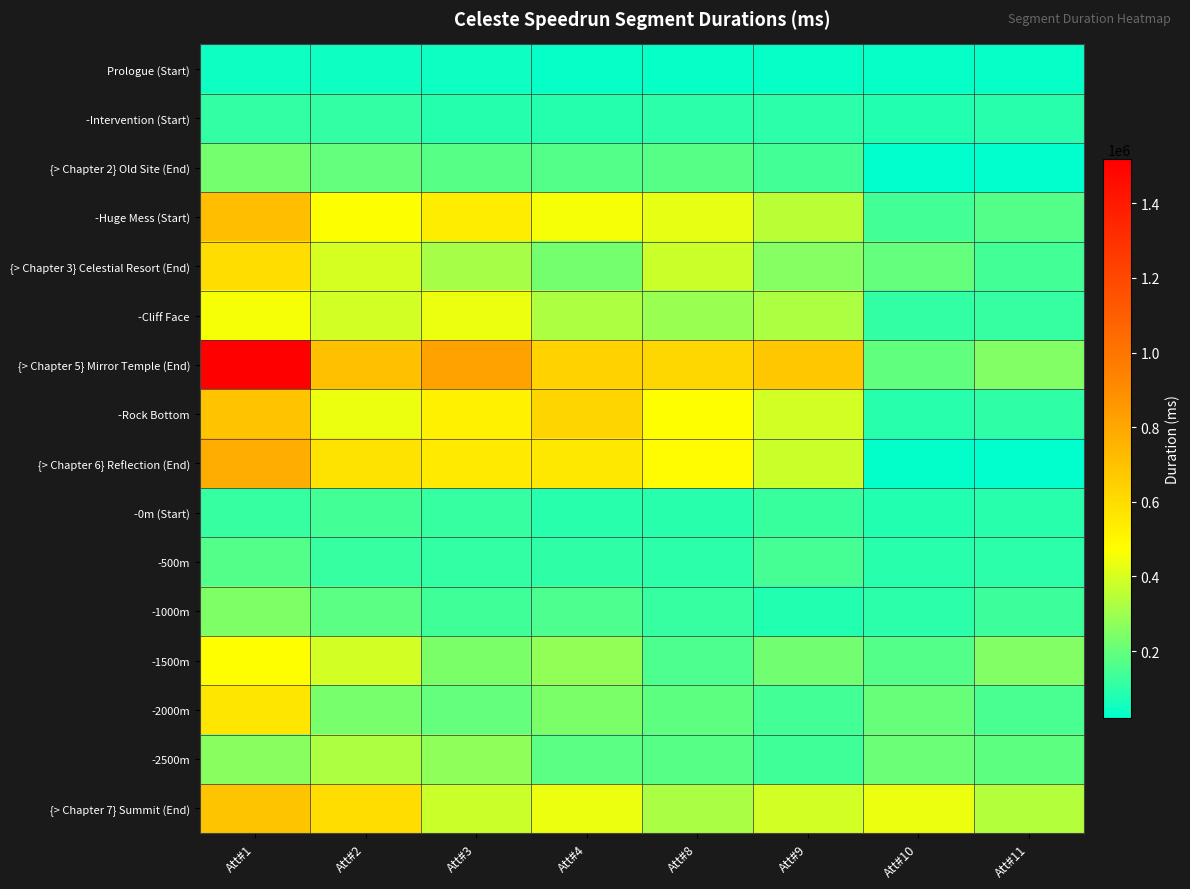

At how many categories does at least one series exceed 293741?

8